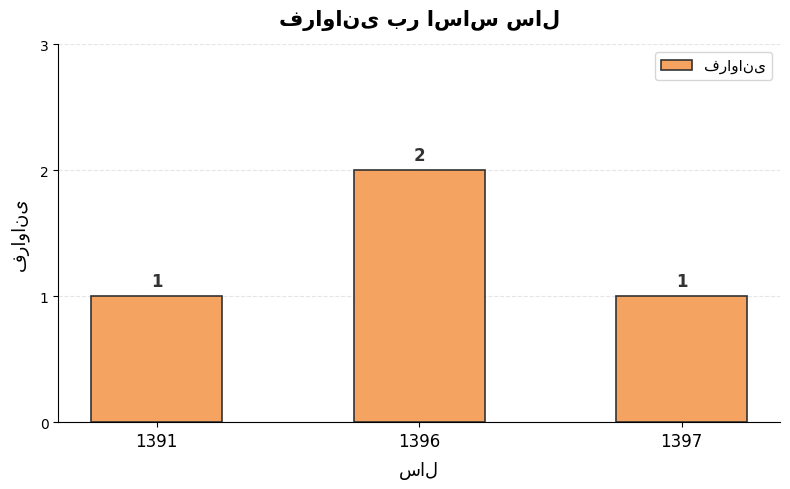

Which has a higher value, 1396 or 1397?

1396